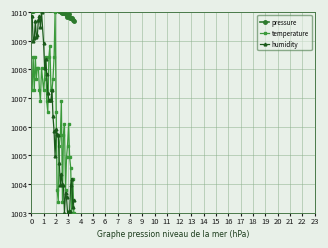

What is the average value of the temperature series?

1006.5